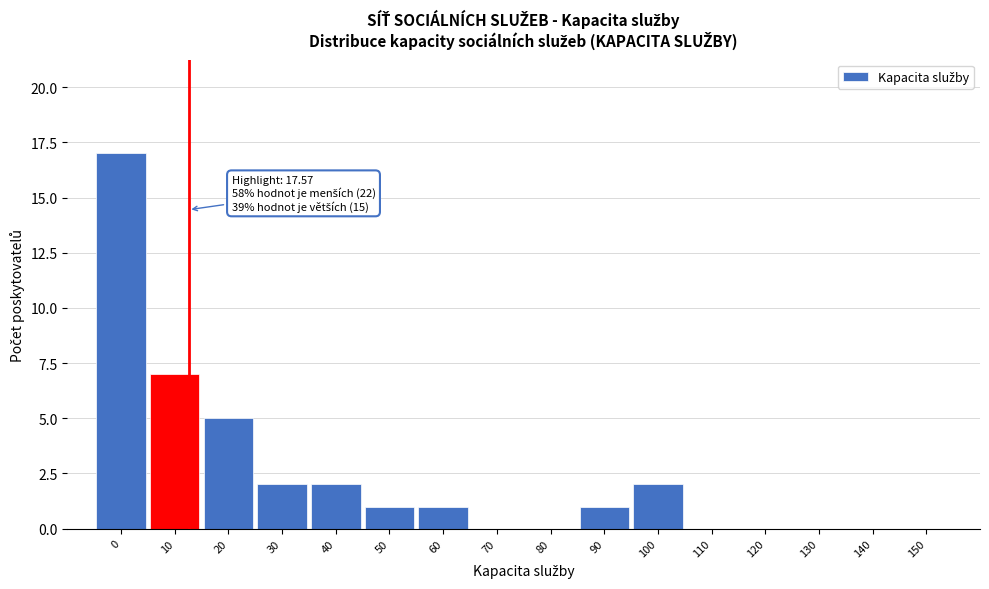

Reading right to left, transcribe all the data shown in this chart.

150=0	140=0	130=0	120=0	110=0	100=2	90=1	80=0	70=0	60=1	50=1	40=2	30=2	20=5	10=7	0=17